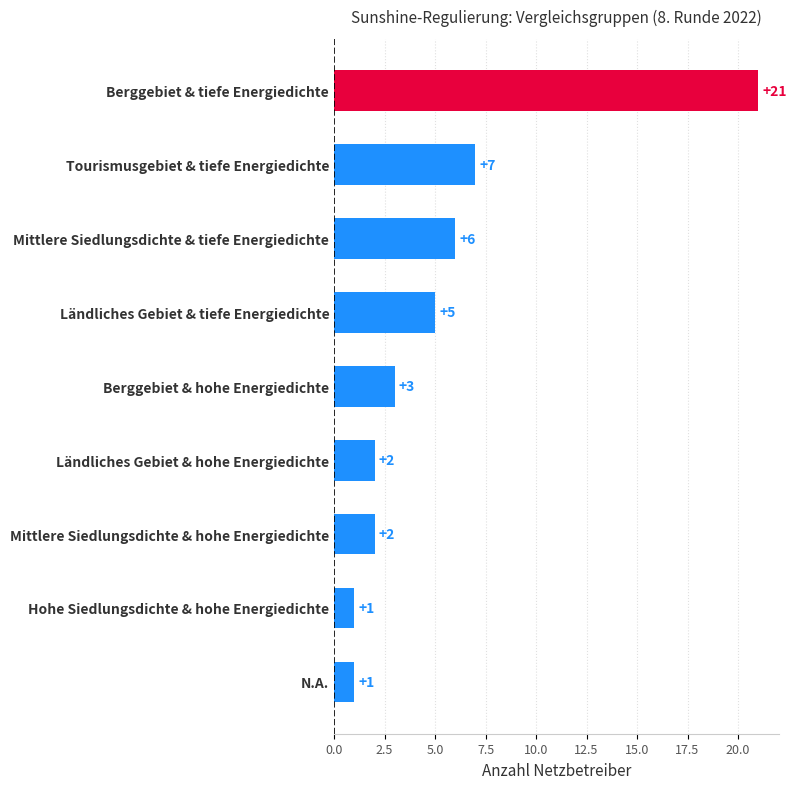

Reading top to bottom, extract all data points from this chart.

Berggebiet & tiefe Energiedichte=21	Tourismusgebiet & tiefe Energiedichte=7	Mittlere Siedlungsdichte & tiefe Energiedichte=6	Ländliches Gebiet & tiefe Energiedichte=5	Berggebiet & hohe Energiedichte=3	Ländliches Gebiet & hohe Energiedichte=2	Mittlere Siedlungsdichte & hohe Energiedichte=2	Hohe Siedlungsdichte & hohe Energiedichte=1	N.A.=1